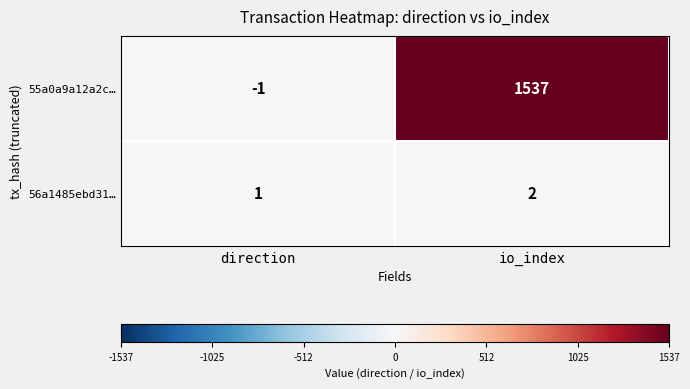

What is the spread (max minus min) of values at io_index?

1535